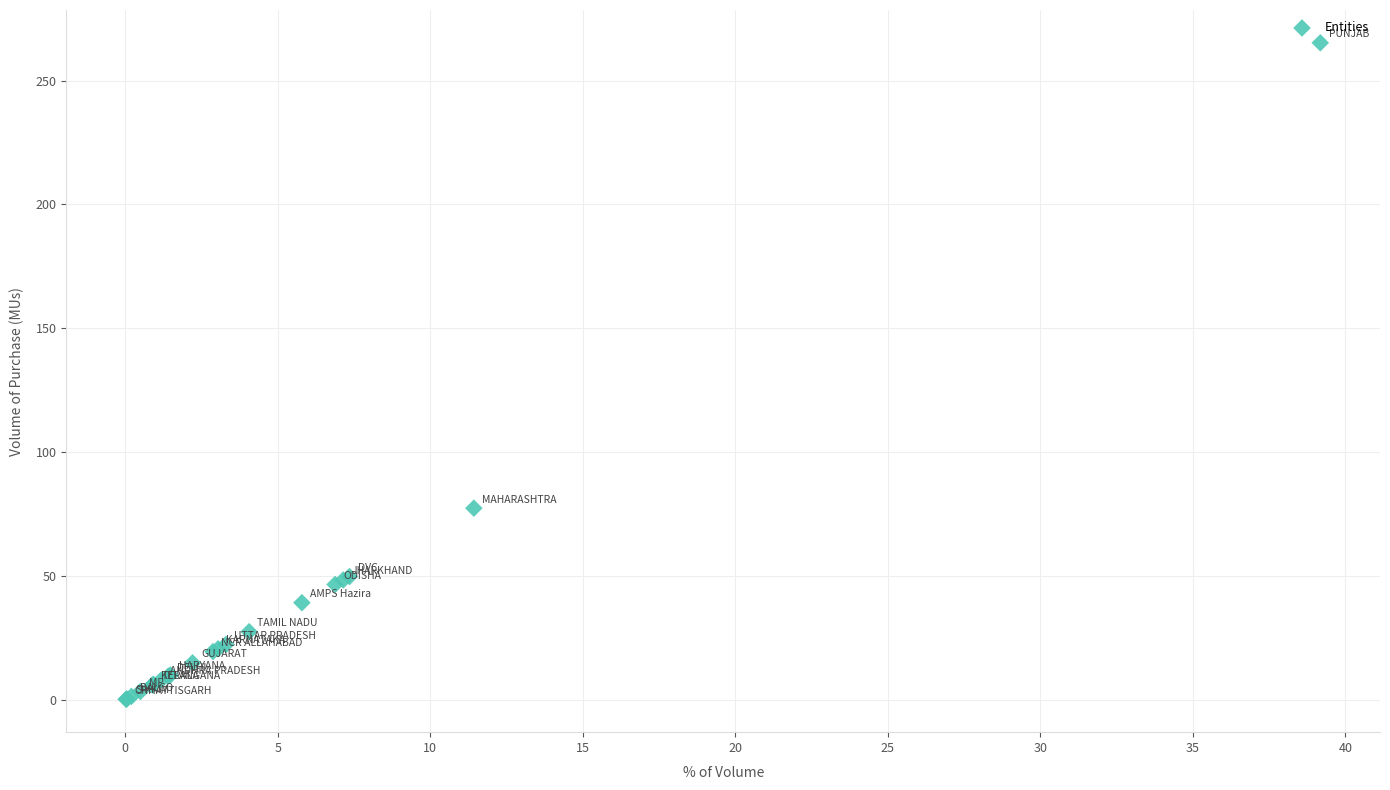

What Y value in the scatter plot is closest to 132?

77.4